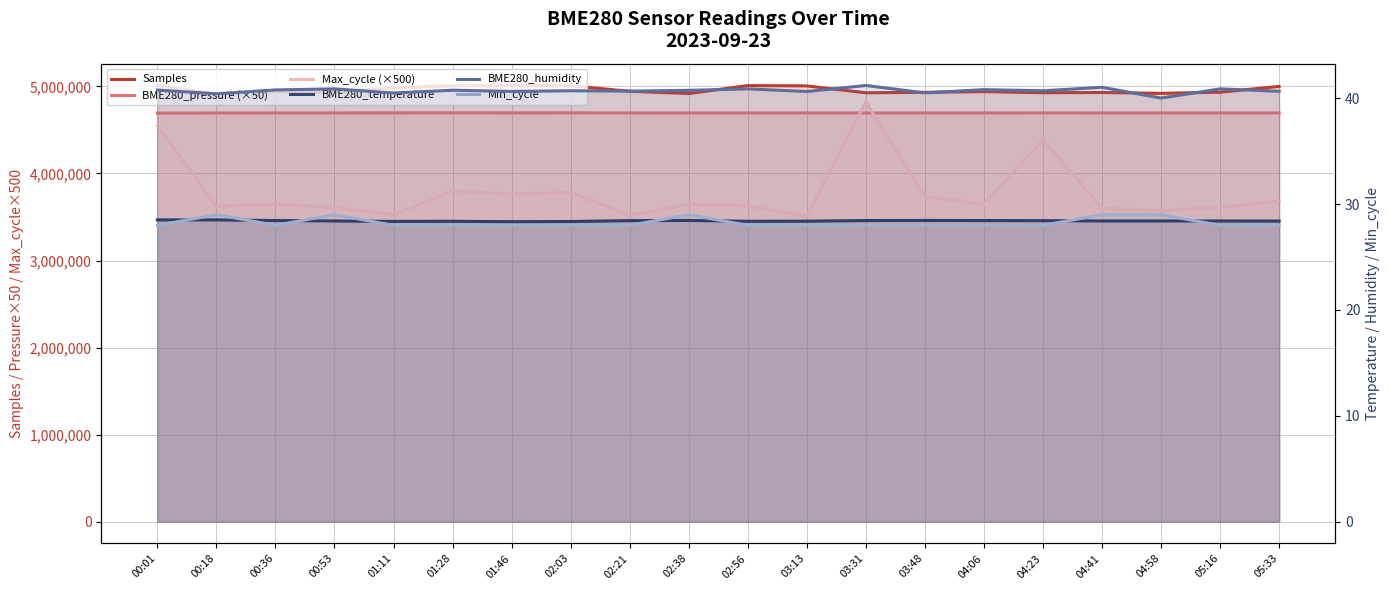

How many lines are shown in the chart?

6